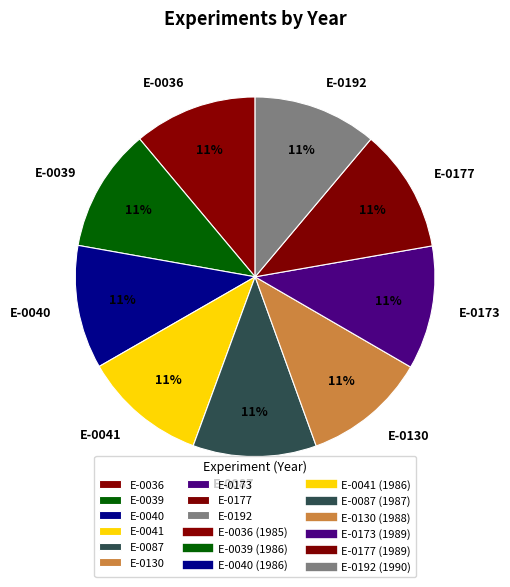

What percentage is the E-0130 slice, to the nearest percent?

11%